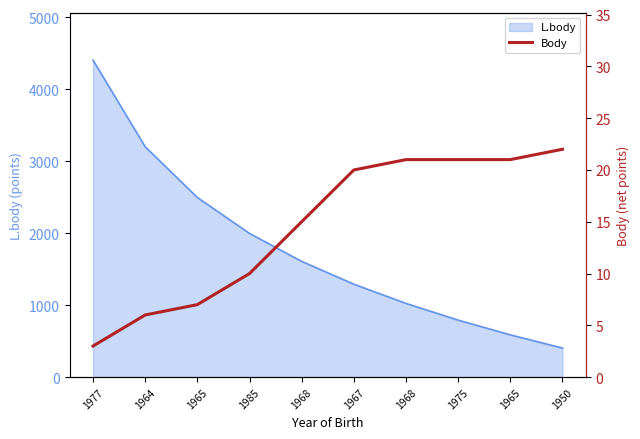

Where does the data first go above 20?

1968